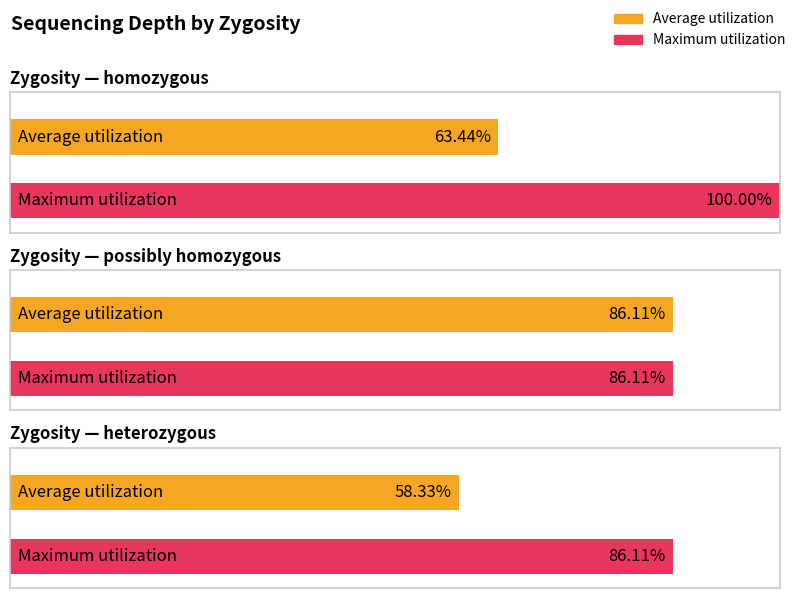

True or false: Maximum utilization has a value of 49 at possibly homozygous.

False